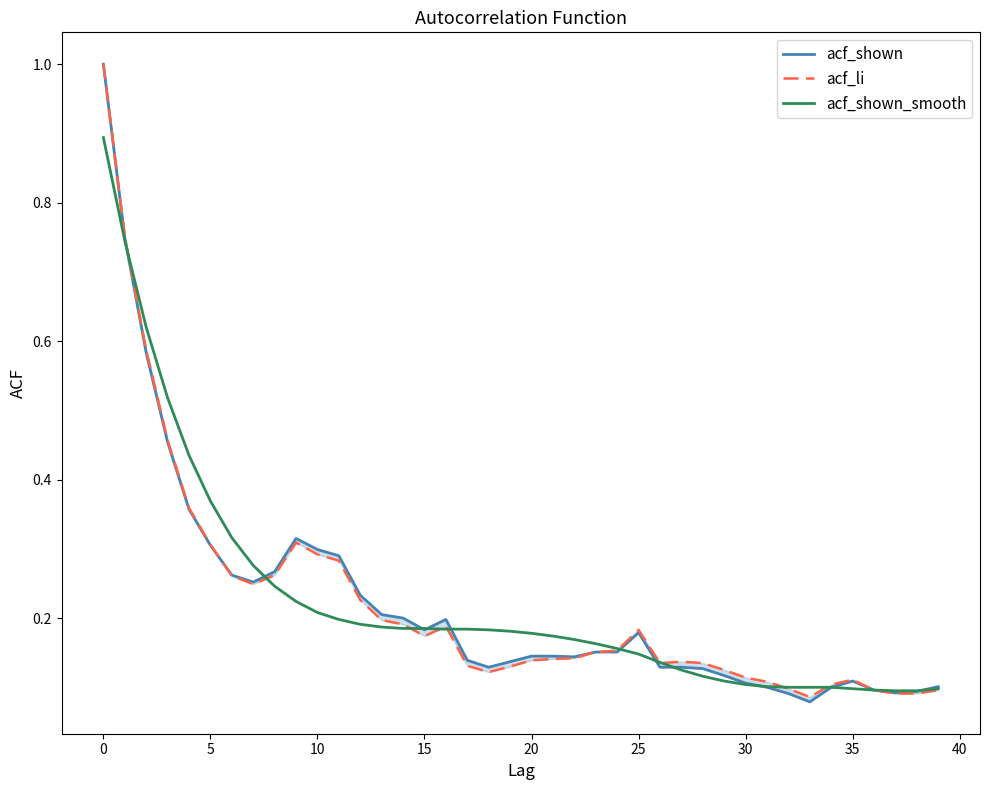

What is the minimum value for acf_shown_smooth?

0.1